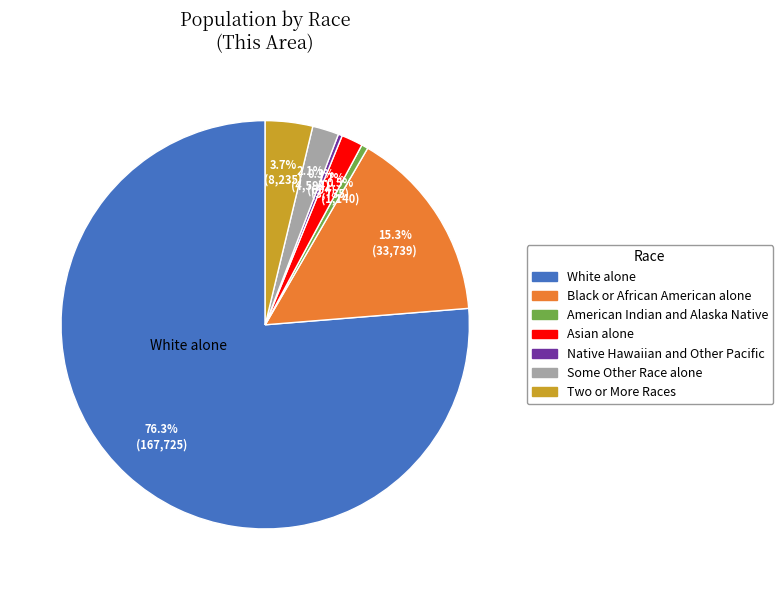

The Two or More Races slice represents 4% of the pie. True or false?

True